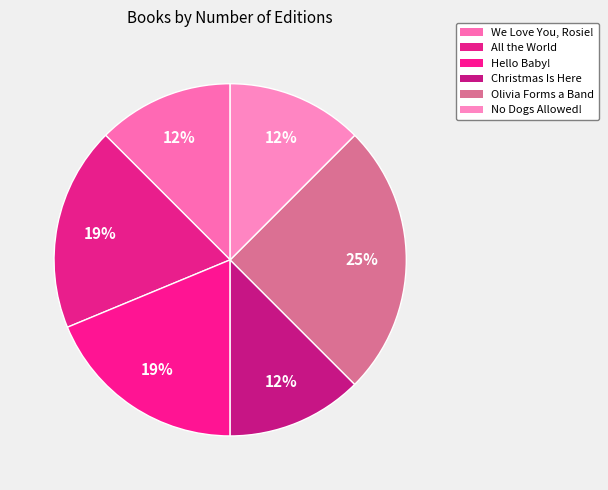

How many segments does this pie chart have?

6